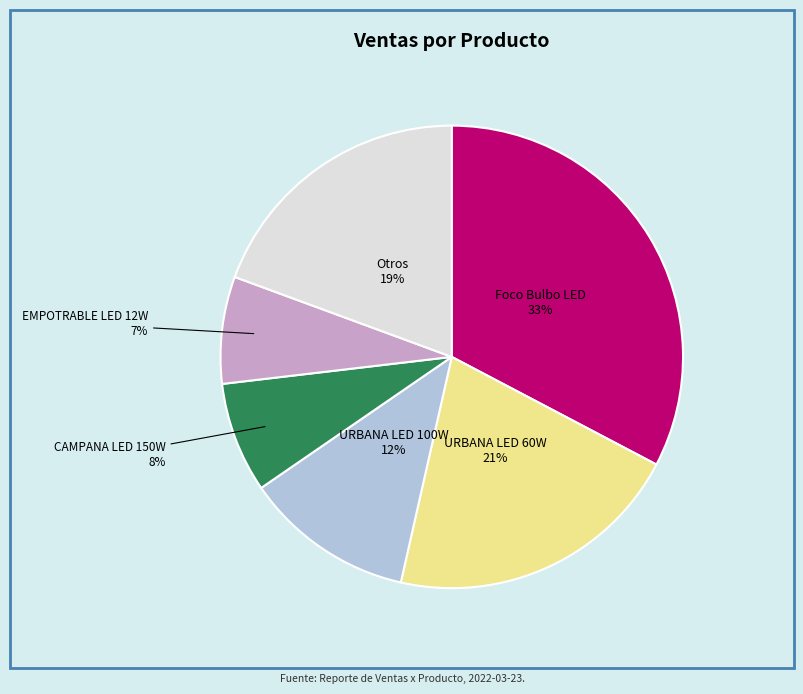

To the nearest percent, what is the average slice percentage?

17%